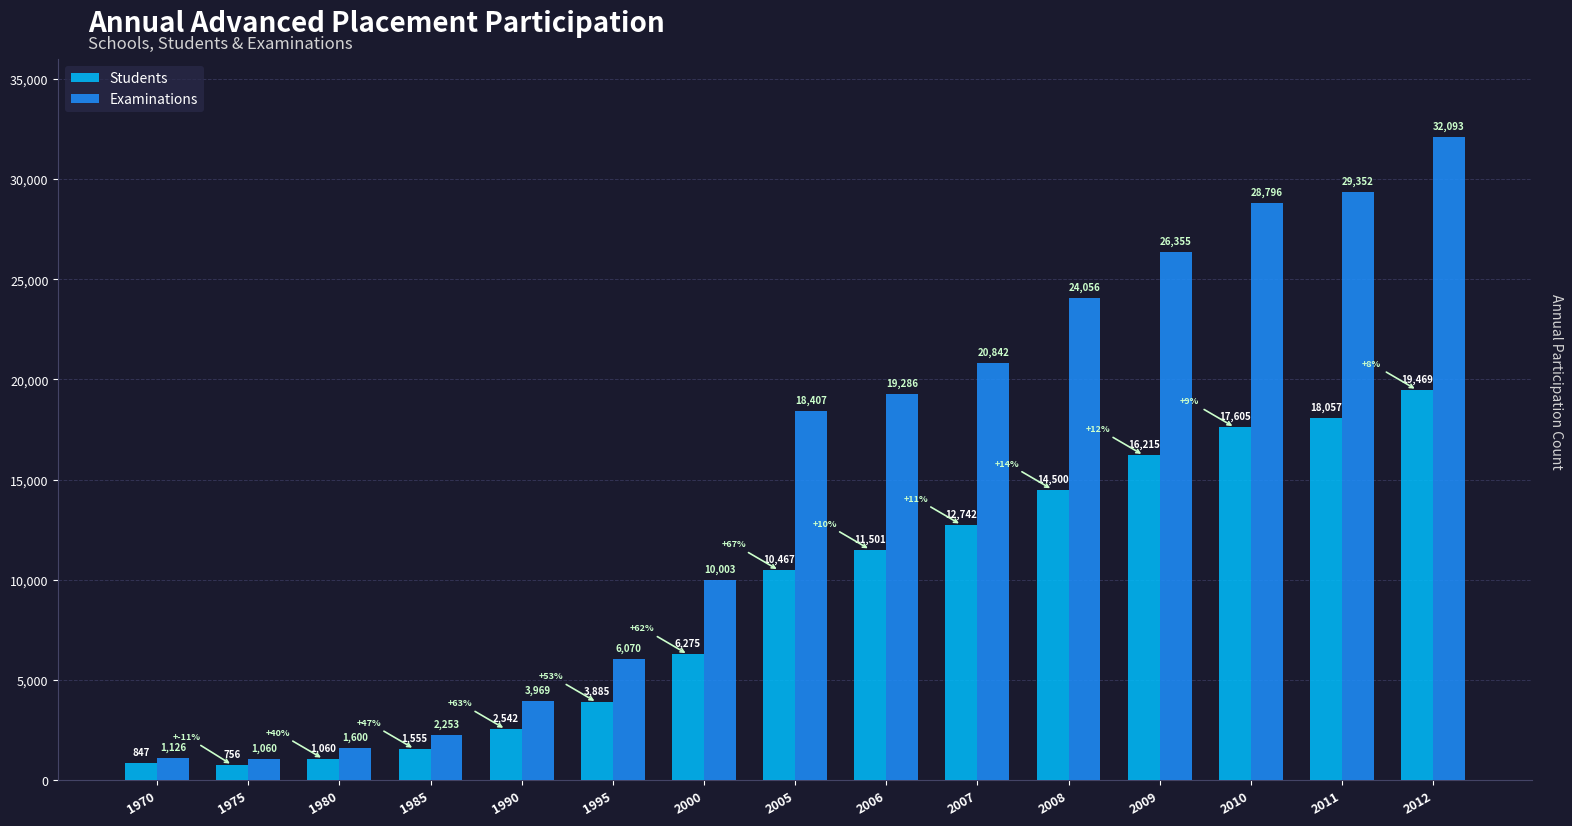

Read the Students value at 1995.

3885